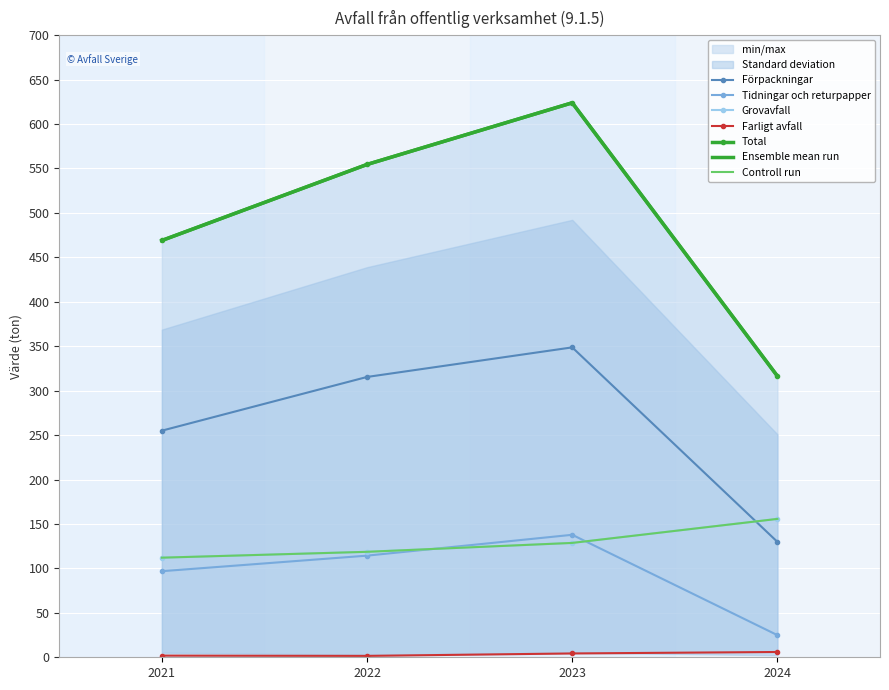

Reading right to left, extract all data points from this chart.

Förpackningar: 129.8	348.7	315.4	255.0
Tidningar och returpapper: 24.9	137.8	114.3	96.9
Grovavfall: 155.7	128.7	118.7	112.1
Farligt avfall: 6.0	4.3	1.6	1.9
Total: 316.4	623.9	554.5	469.0